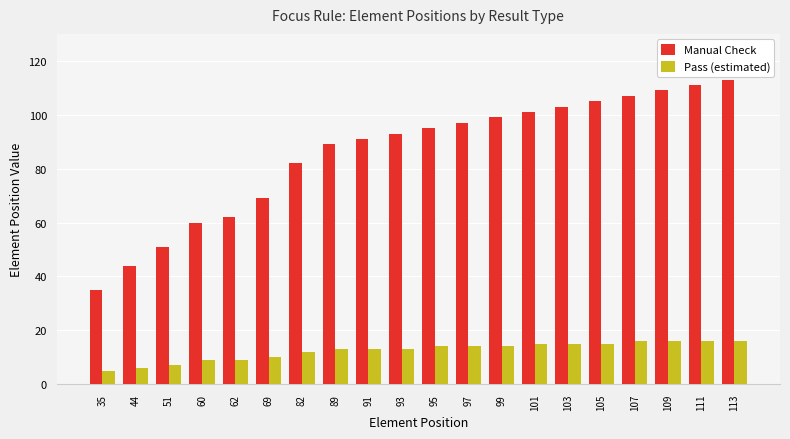

Which category has the lowest value in the Manual Check series?

35